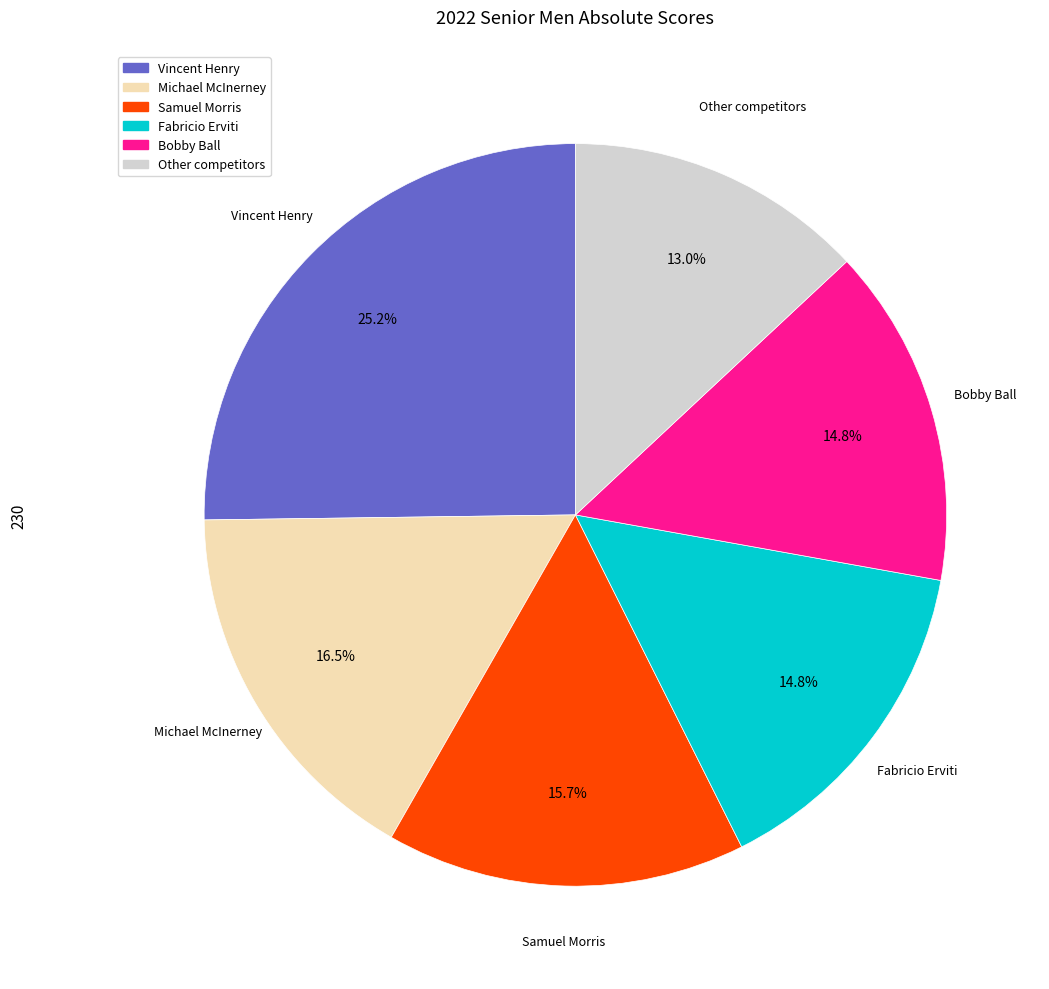

To the nearest percent, what is the average slice percentage?

17%